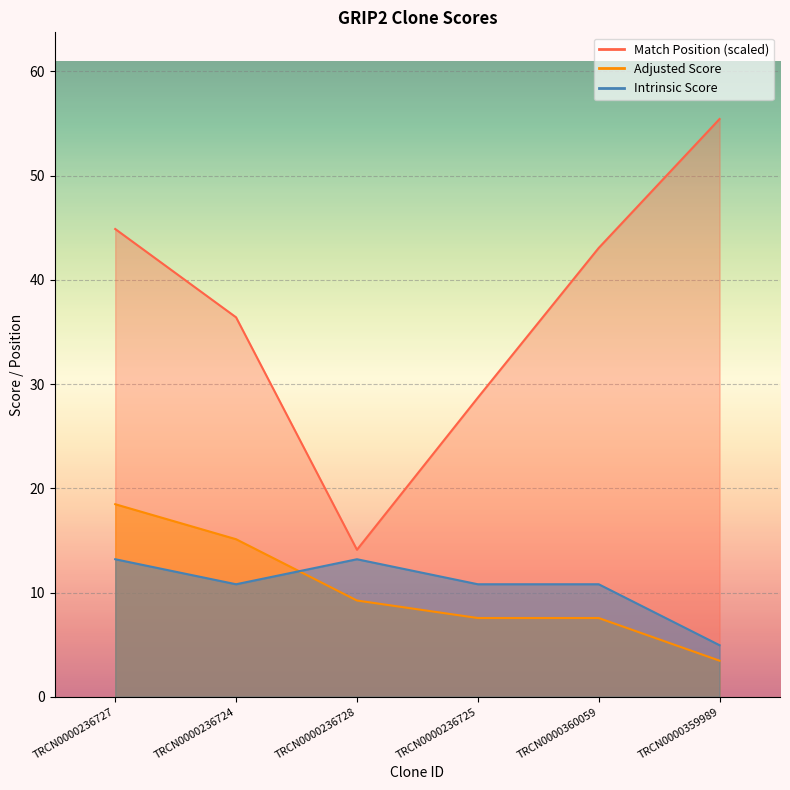

Is it true that Intrinsic Score equals 4.4 at TRCN0000236728?

False